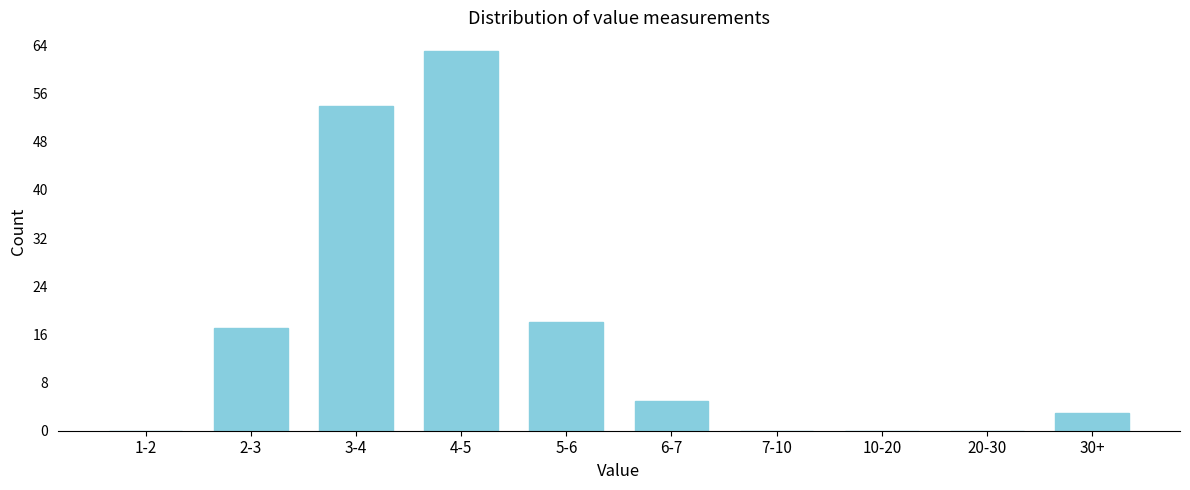

Reading left to right, extract all data points from this chart.

1-2=0	2-3=17	3-4=54	4-5=63	5-6=18	6-7=5	7-10=0	10-20=0	20-30=0	30+=3